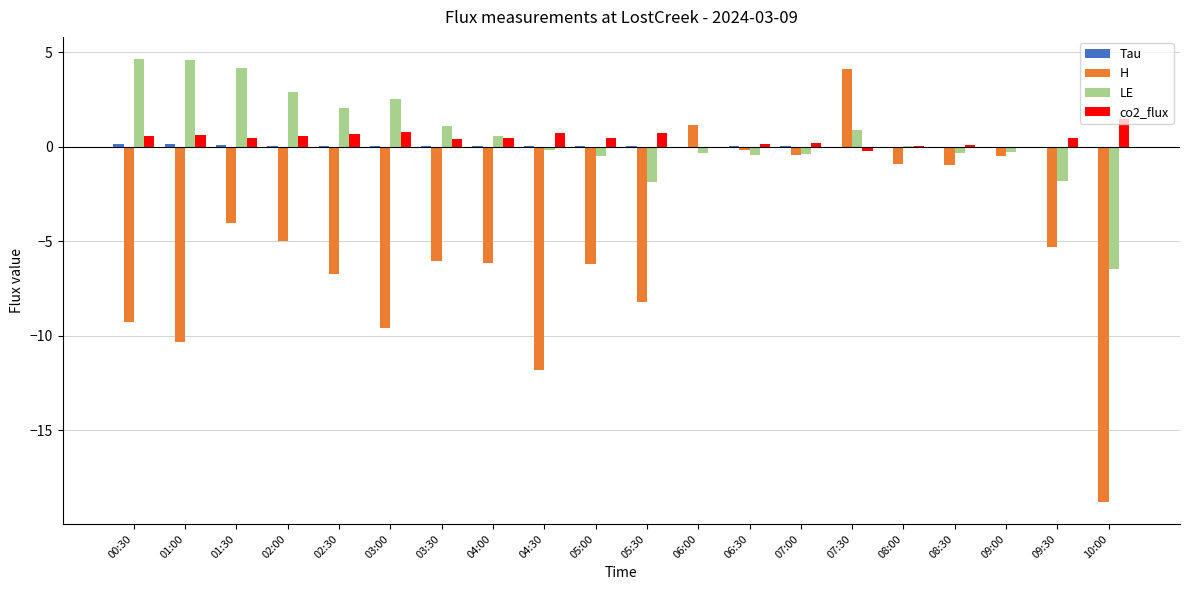

What is the total value across all series at 10:00?

-23.8